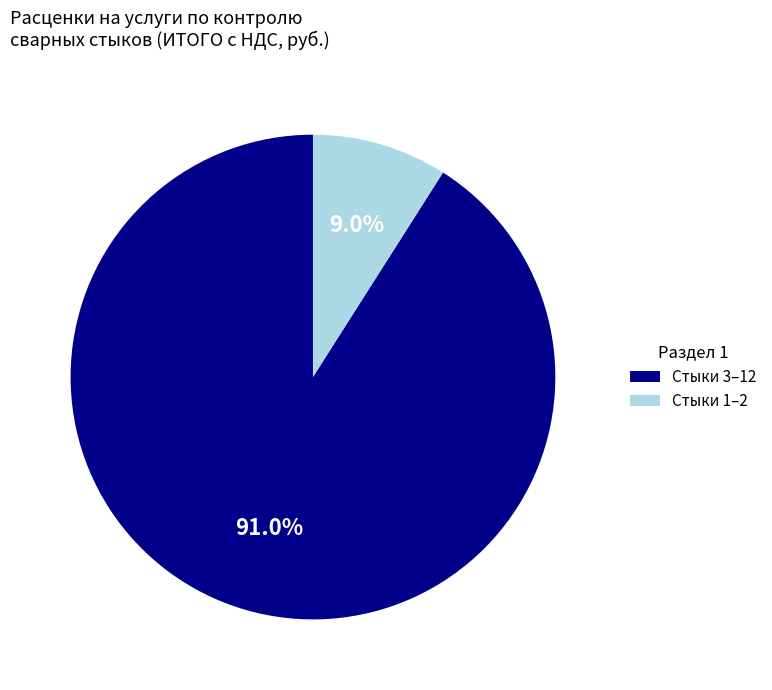

Does Стыки 3–12 account for over 50% of the chart?

Yes